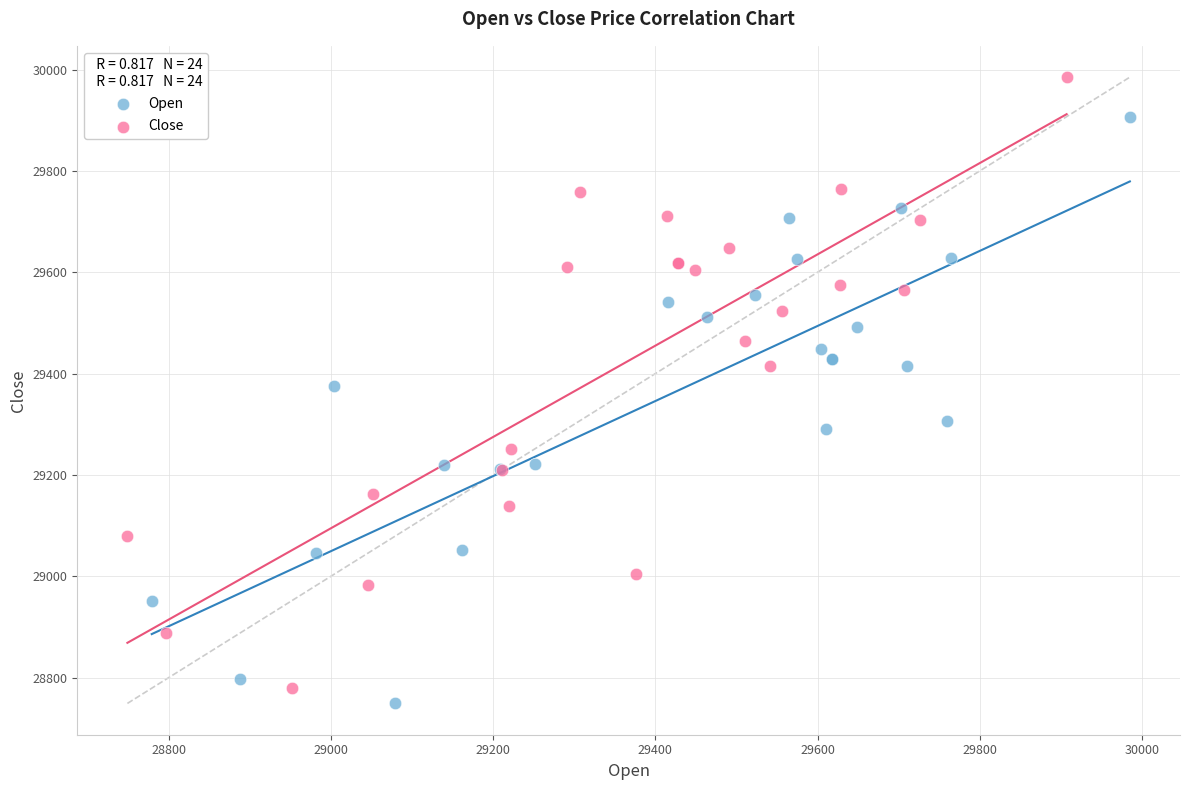

Which series reaches the maximum Y coordinate?

Close